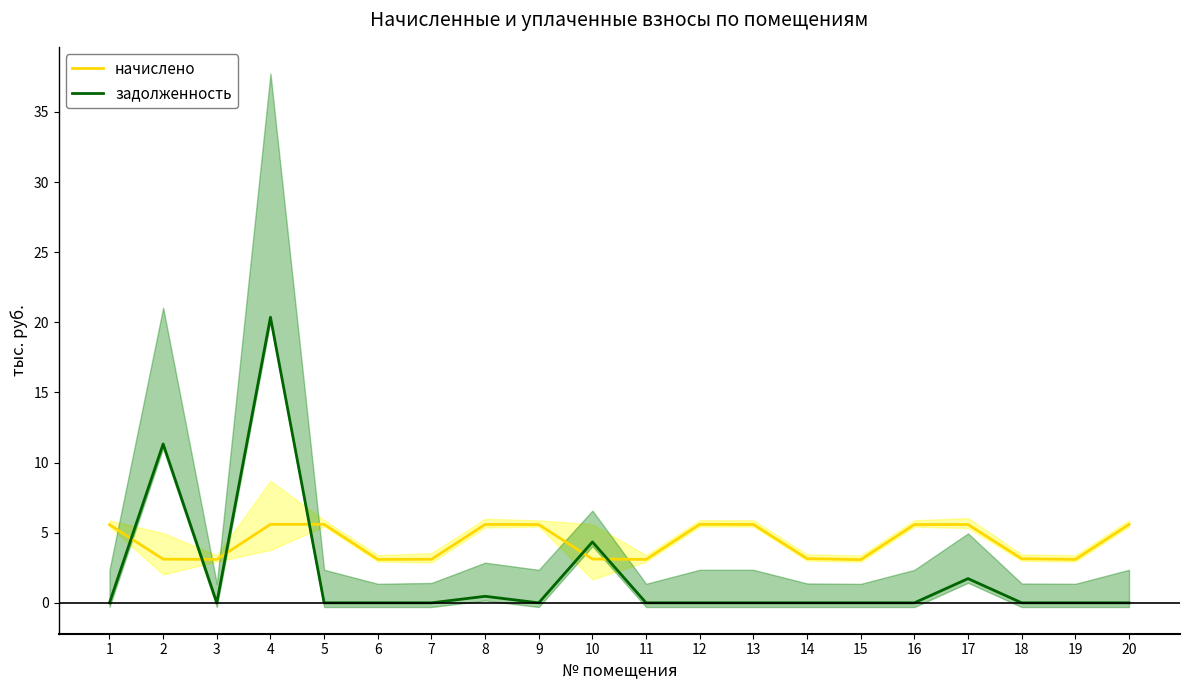

Is this an area chart (filled region under the line)?

No